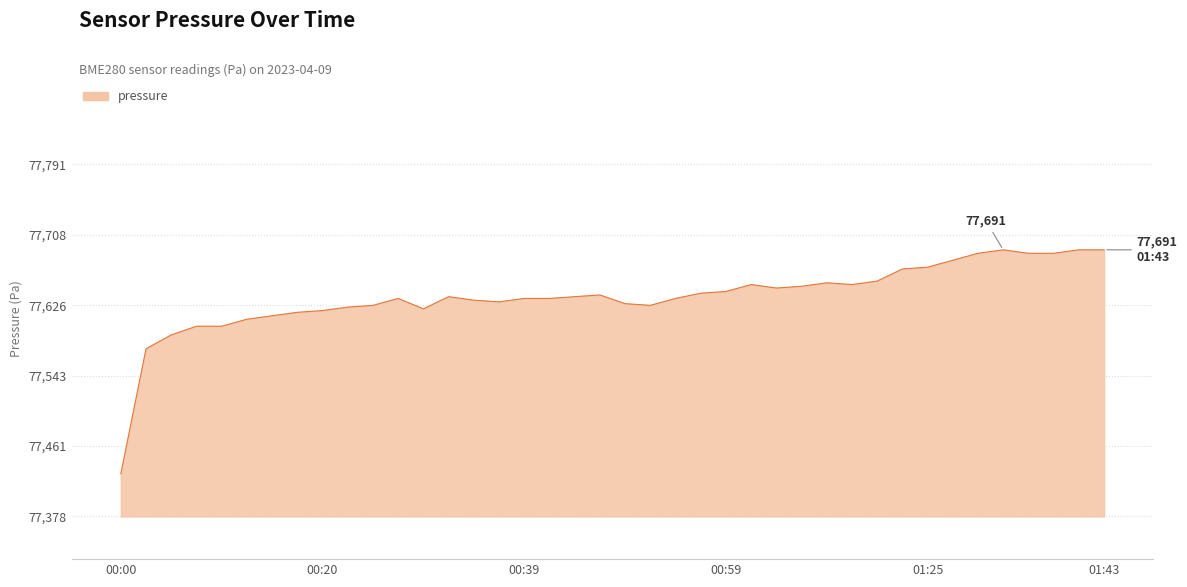

What is the minimum value shown in the chart?

77428.9